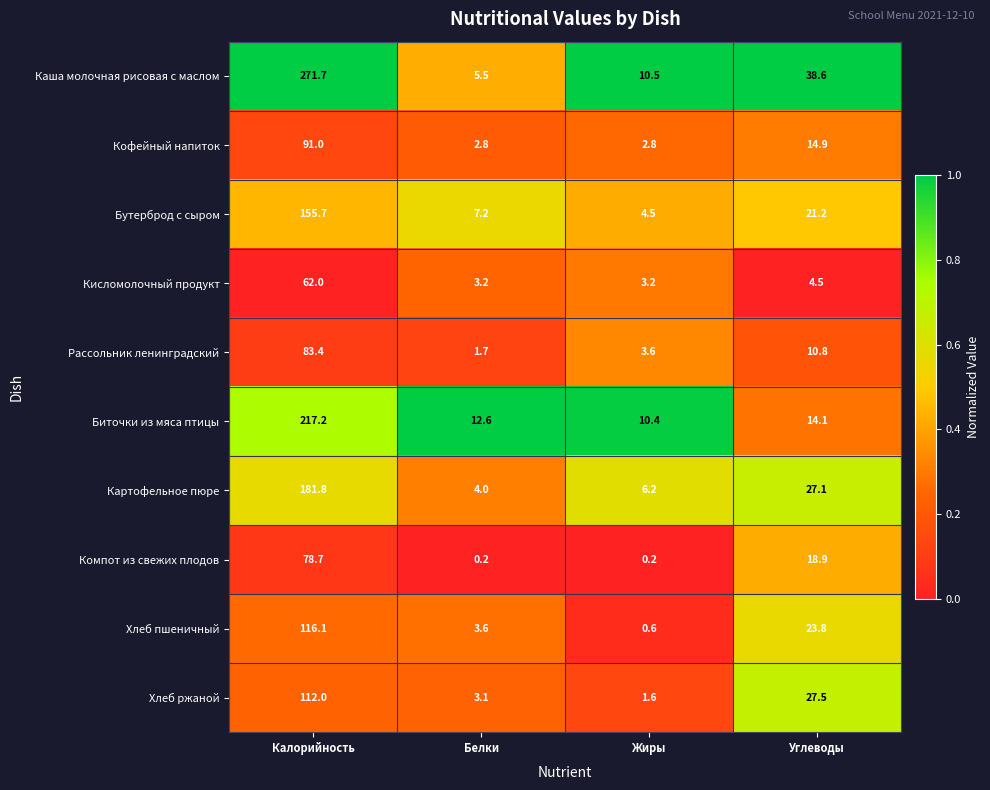

What is the average value of the Хлеб пшеничный series?

36.0